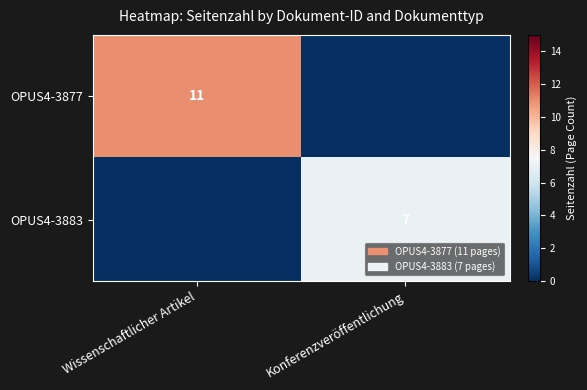

Is it true that OPUS4-3877 equals 11 at Wissenschaftlicher Artikel?

True